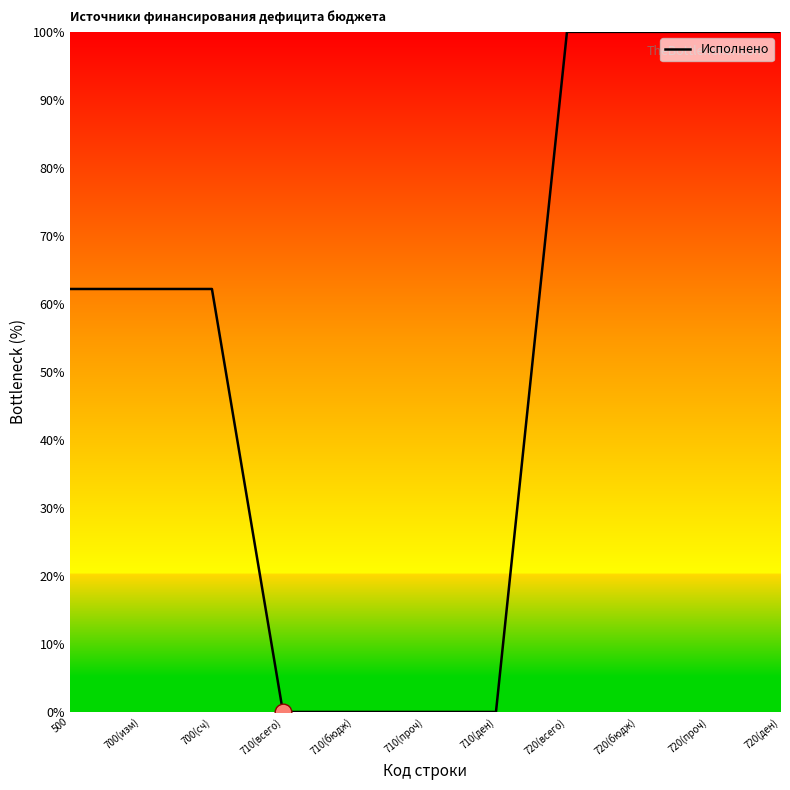

Reading left to right, transcribe all the data shown in this chart.

62.2	62.2	62.2	0.0	0.0	0.0	0.0	100.0	100.0	100.0	100.0